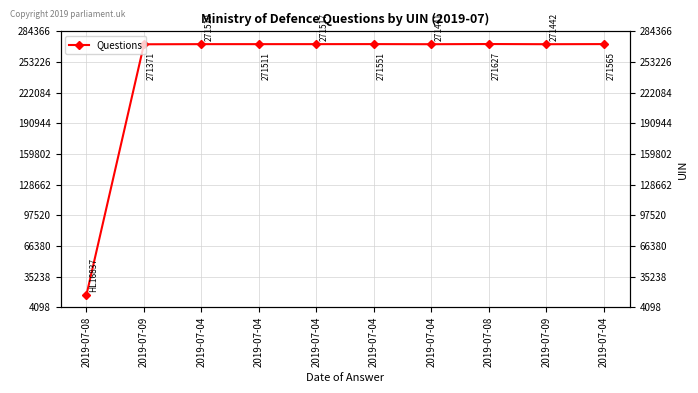

What is the change in value from 2019-07-09 to 2019-07-04?

+180